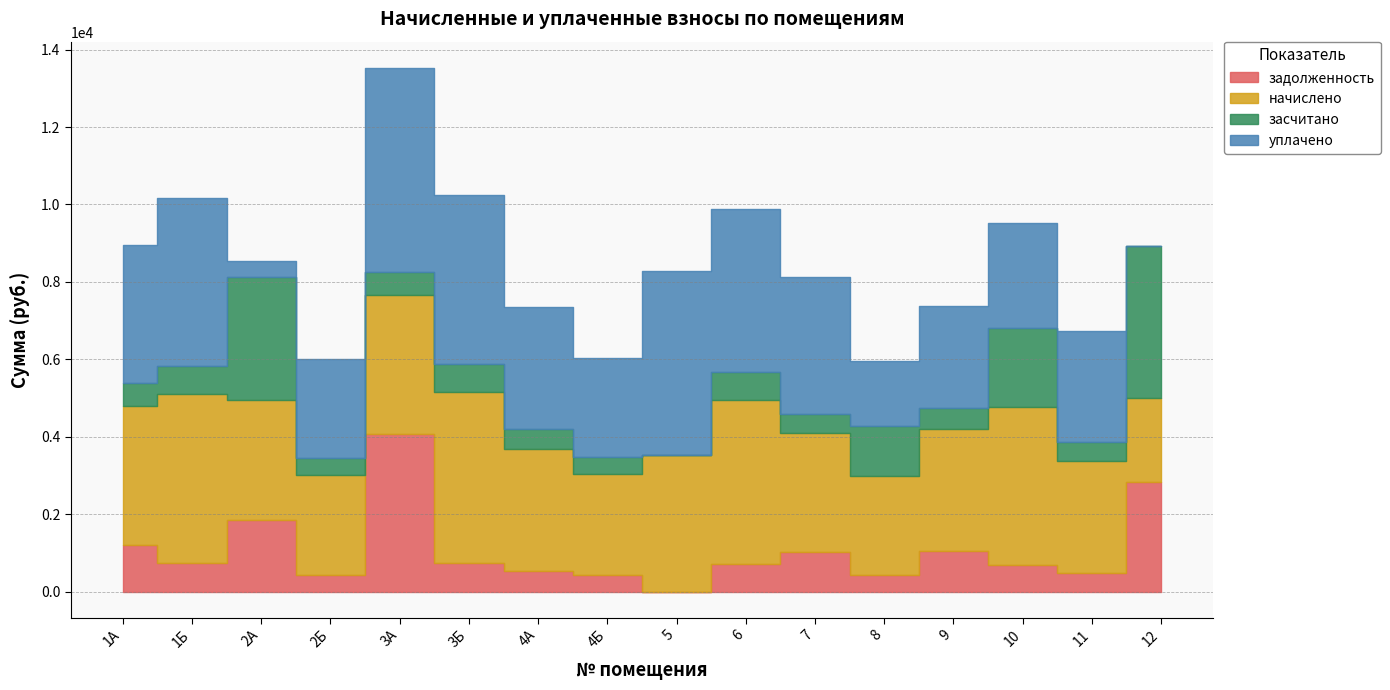

What value does the начислено series have at 11?

2893.3